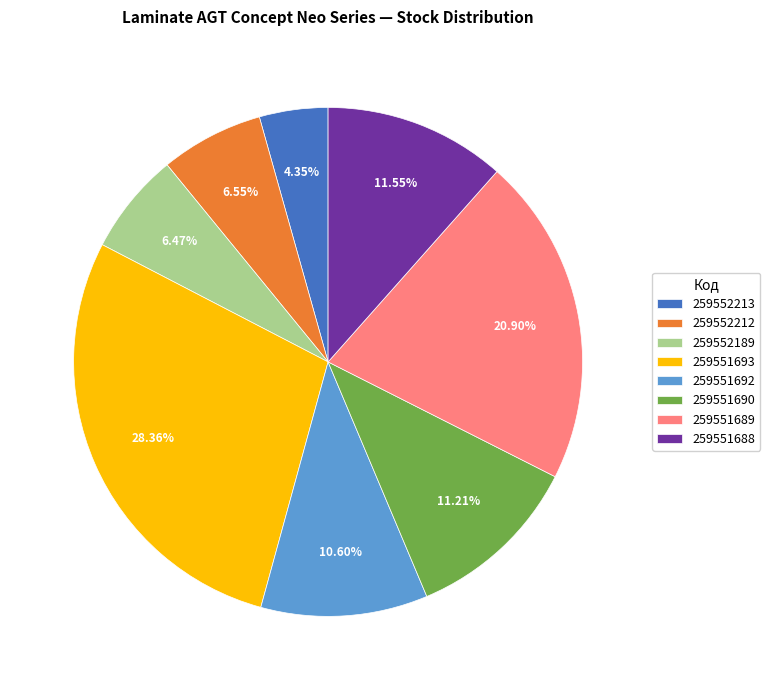

To the nearest percent, what is the difference between the largest and smallest slice percentages?

24%